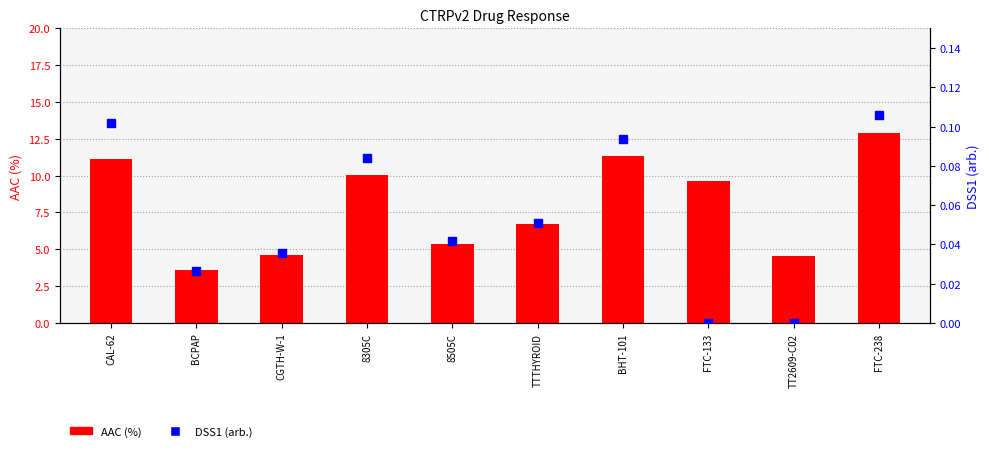

At how many categories does at least one series exceed 6?

6